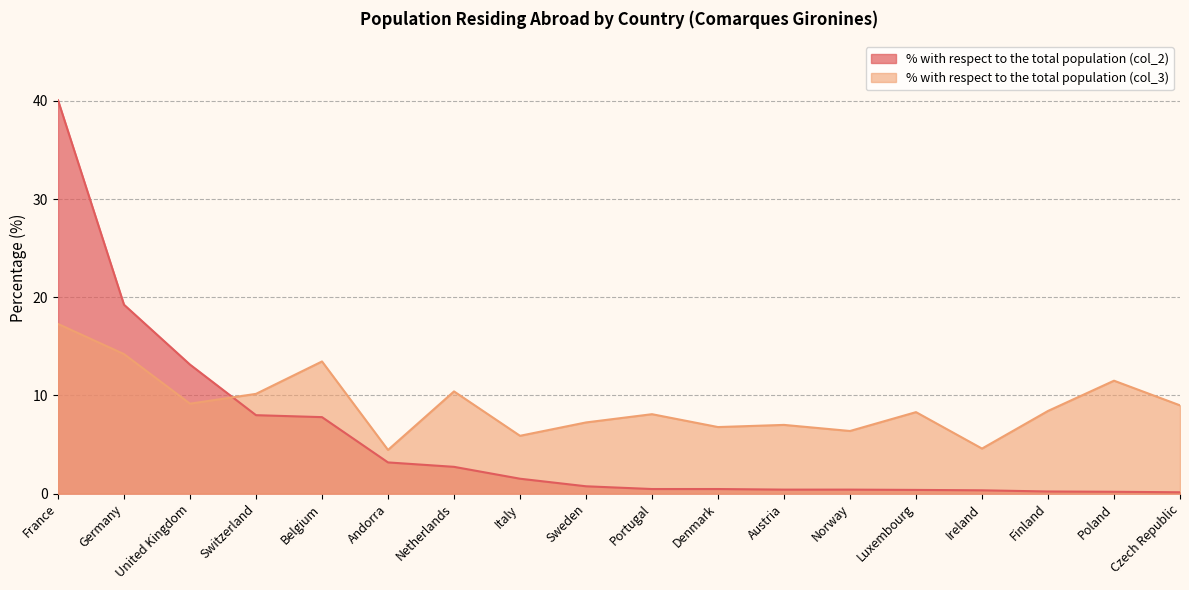

Between Ireland and Luxembourg, which is larger?

Luxembourg